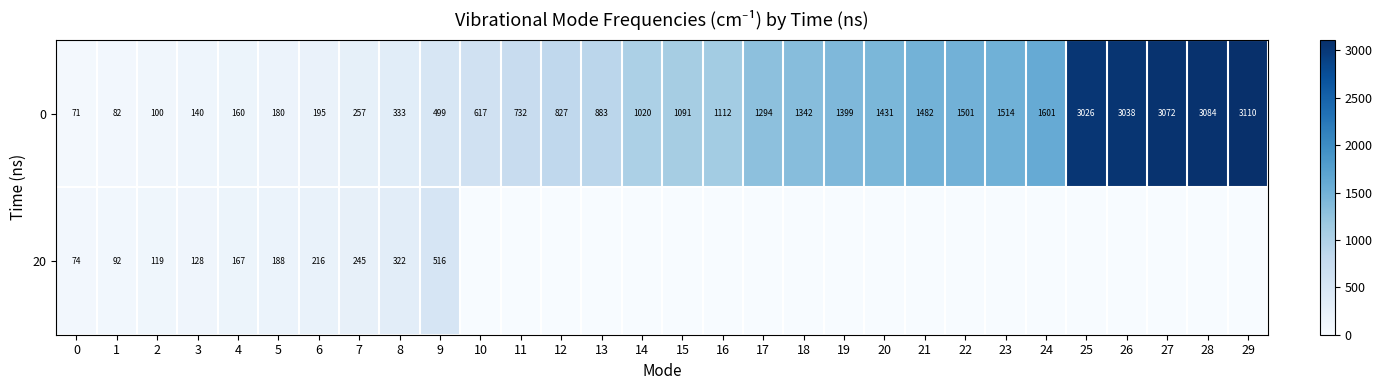

What is the sum of all 0 values?

35193